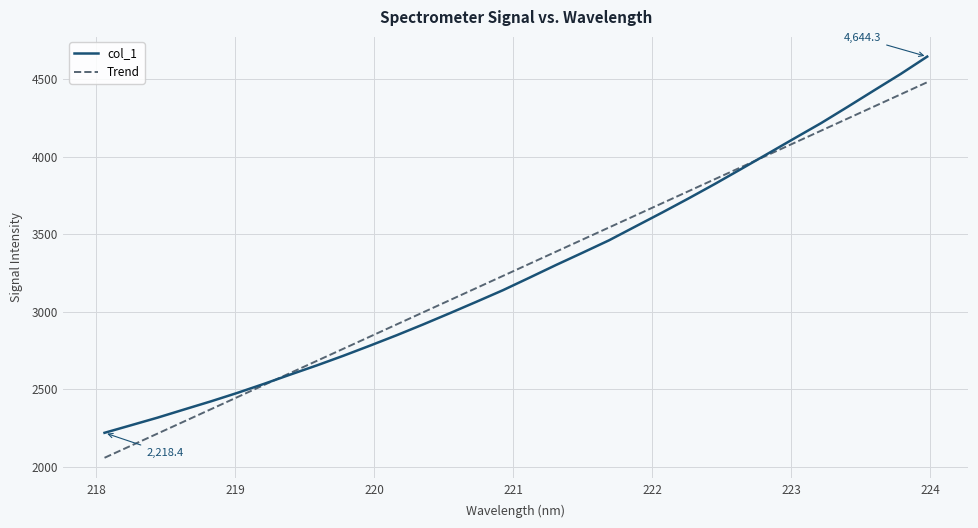

What are all the series names shown in the legend?

col_1, Trend